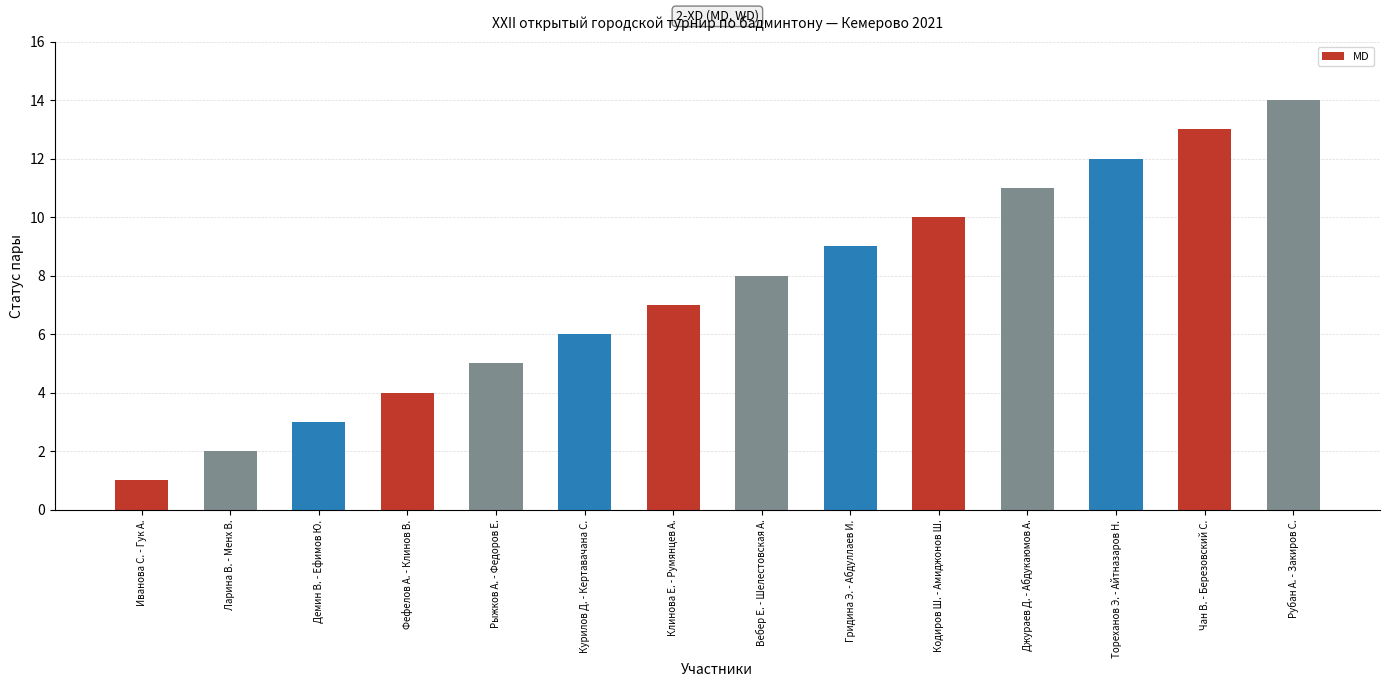

Reading right to left, list all the values displayed in this chart.

14	13	12	11	10	9	8	7	6	5	4	3	2	1